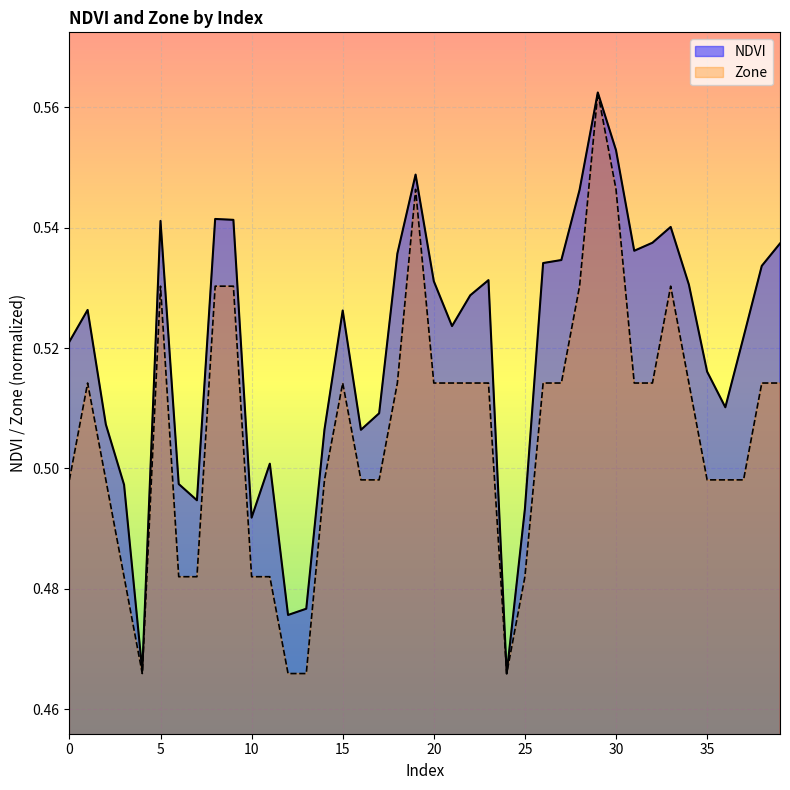

Is the value of NDVI at 4 greater than the value of Zone at 18?

No